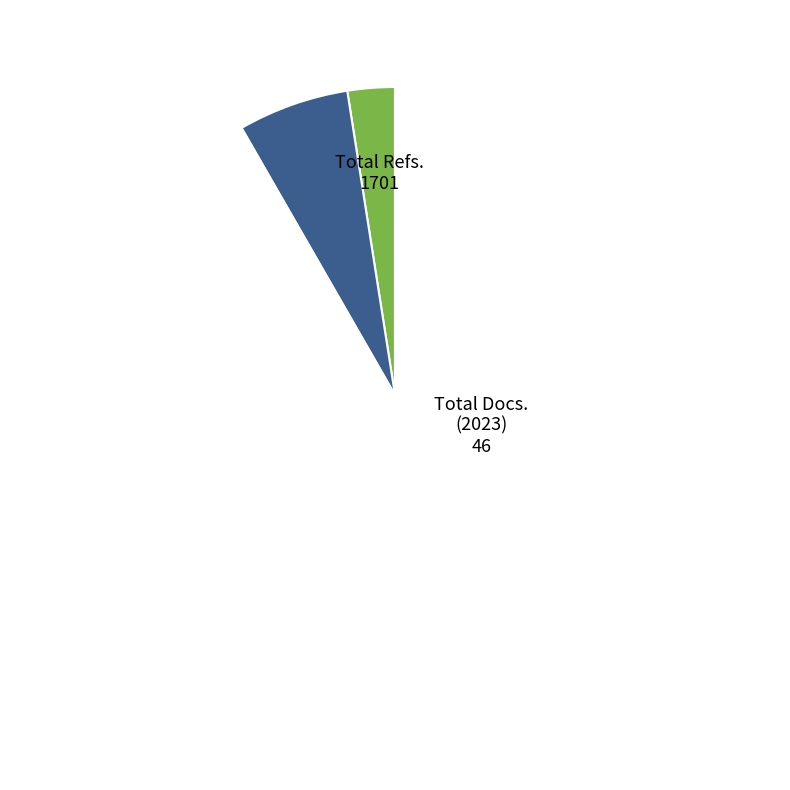

Is there a majority slice in this chart?

Yes